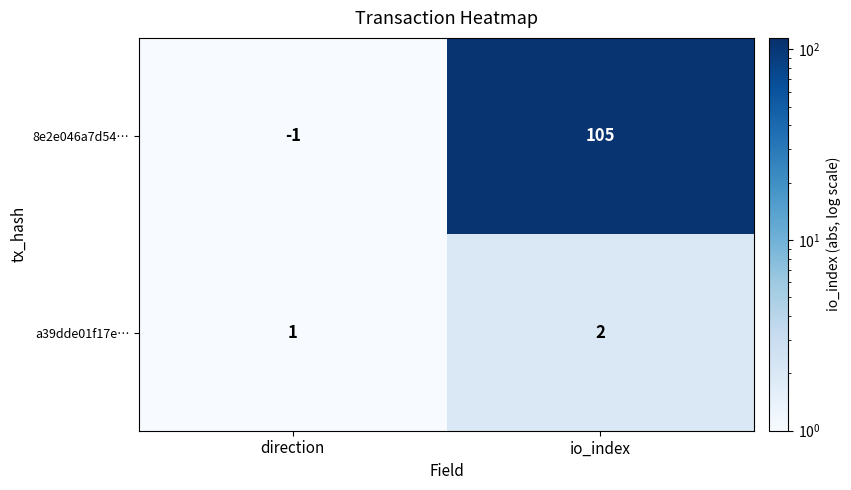

True or false: 8e2e046a7d54… has a value of 71 at io_index.

False